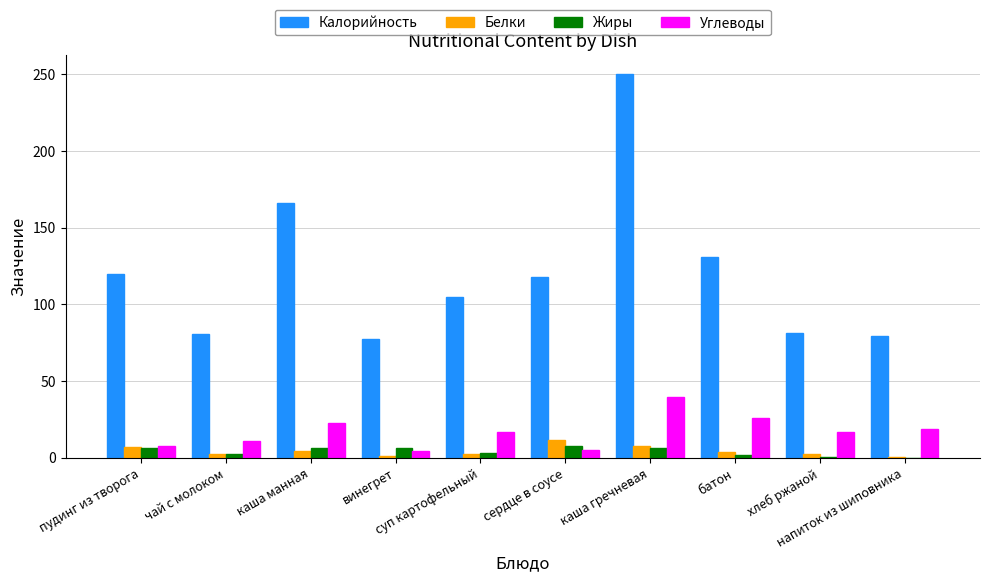

The value of Жиры at каша гречневая is 6.4. True or false?

True